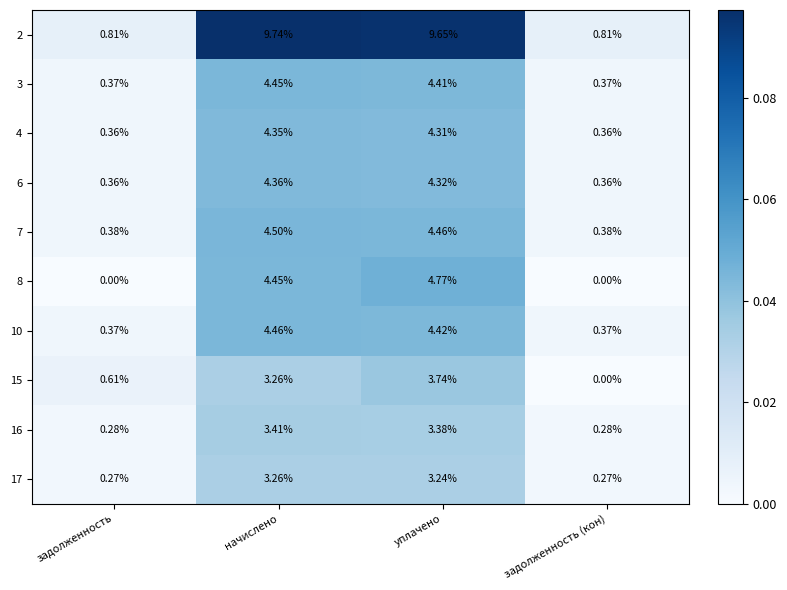

At which label does 6 first exceed 4?

начислено